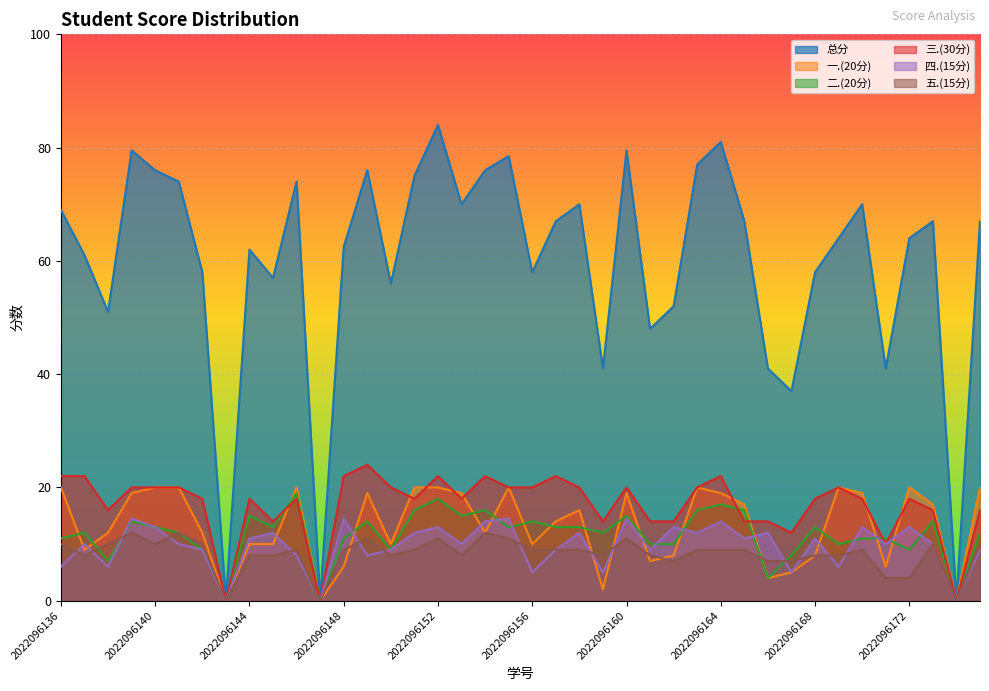

The value of 二.(20分) at 2022096164 is 26.5. True or false?

False